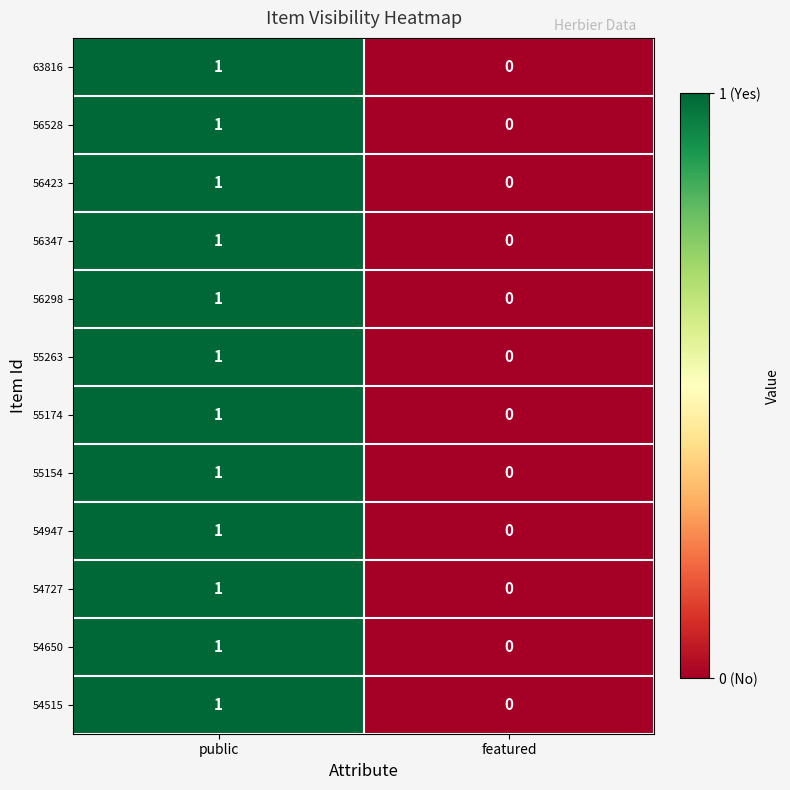

Which category has the lowest value across all series?

featured